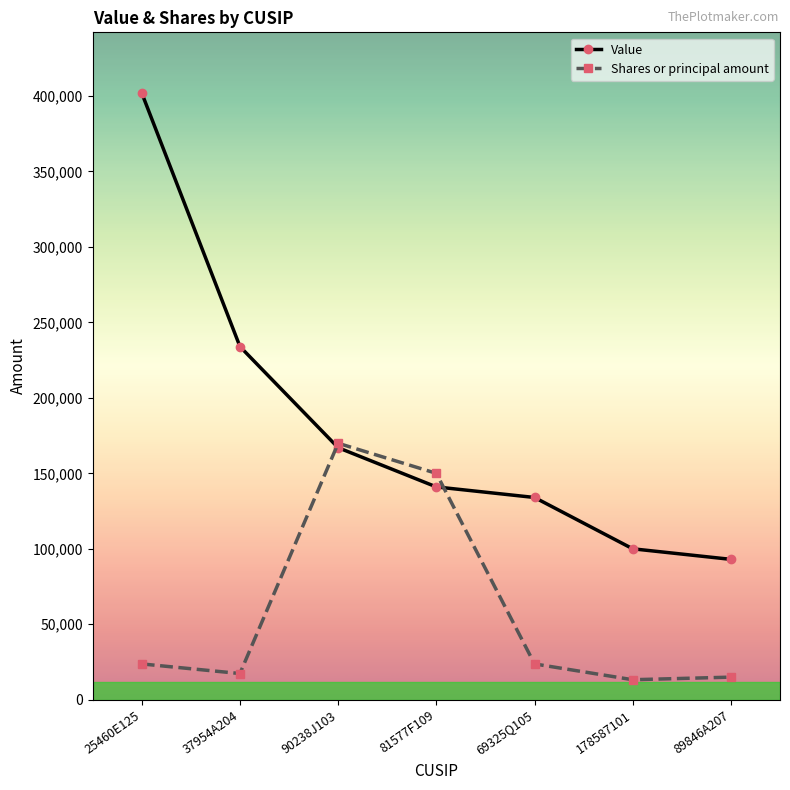

What is the difference between the maximum and minimum values in the Value series?

309000